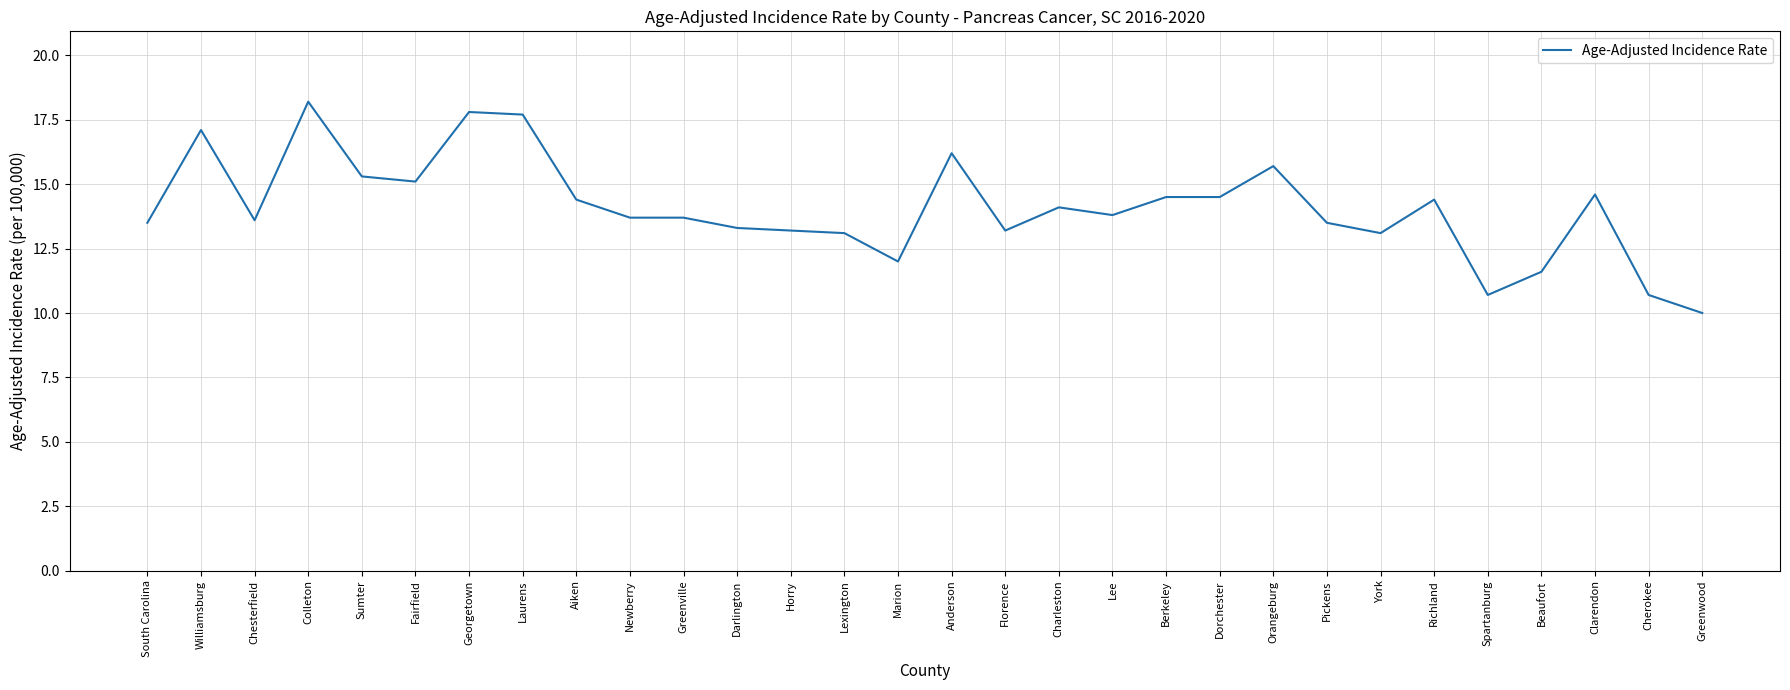

Which label corresponds to the largest value in the chart?

Colleton